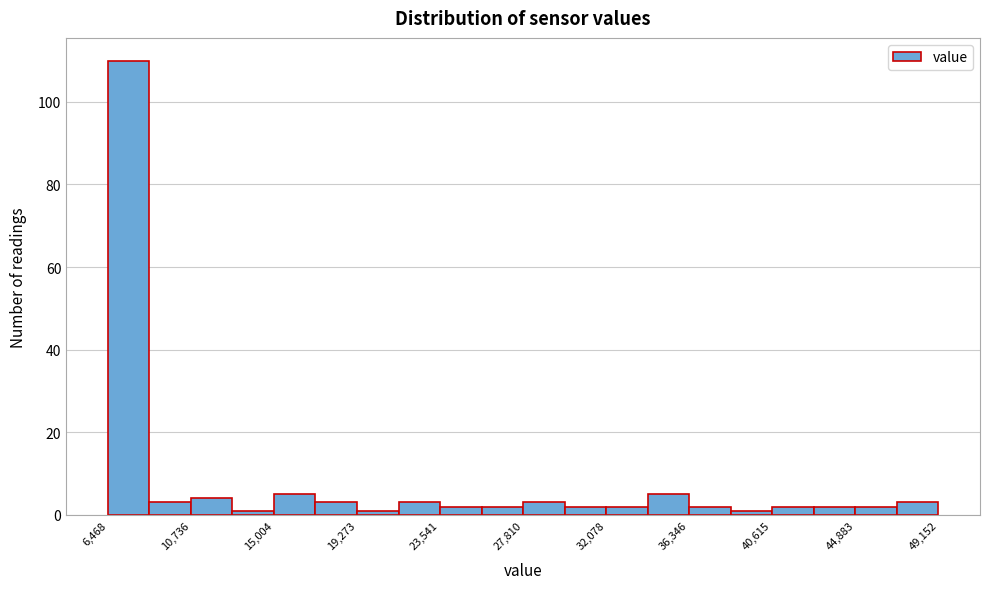

Reading left to right, transcribe this chart: for each bar, give the range it covers on the x-axis and its height. Neither the bar edges nor the heights are printed on the chart, so give them approximately, as read against the axes.

6500 to 8500: 110
8500 to 10500: 4
10500 to 13000: 4
13000 to 15000: under 2
15000 to 17000: 6
17000 to 19500: 4
19500 to 21500: under 2
21500 to 23500: 4
23500 to 25500: 2
25500 to 28000: 2
28000 to 30000: 4
30000 to 32000: 2
32000 to 34000: 2
34000 to 36500: 6
36500 to 38500: 2
38500 to 40500: under 2
40500 to 42500: 2
42500 to 45000: 2
45000 to 47000: 2
47000 to 49000: 4